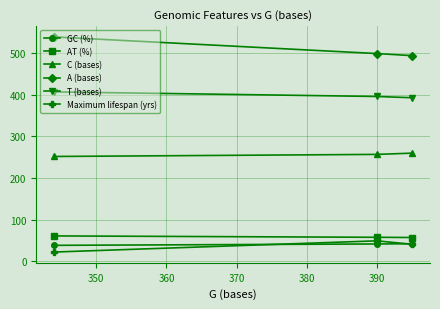

What is the smallest value displayed?

22.6